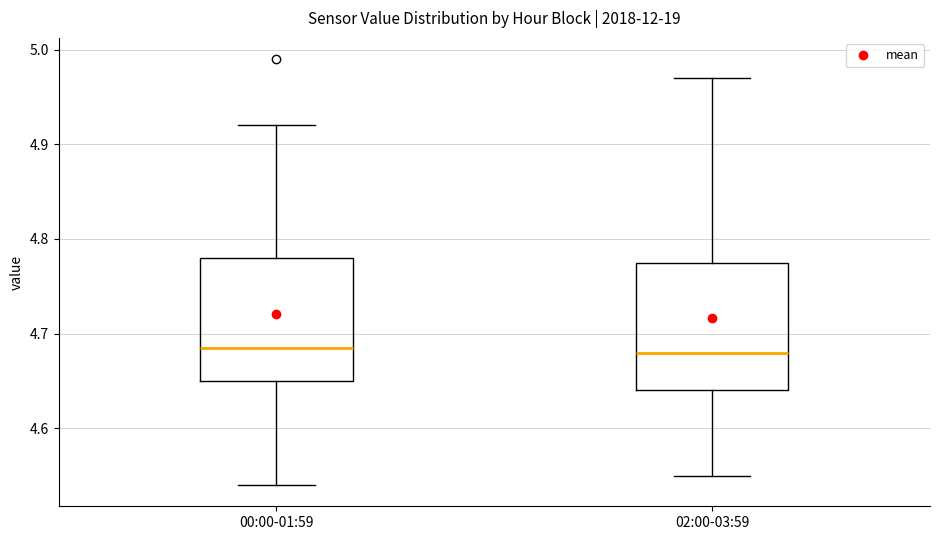

Reading left to right, transcribe this box plot: for each box, give where its median line is, the range the box spans, and where its two whiskers end, as read against the y-axis. The values are not printed on the chart, so give them approximately, as read against the axis.

00:00-01:59: median 4.69, box 4.65 to 4.78, whiskers 4.54 to 4.92
02:00-03:59: median 4.68, box 4.64 to 4.78, whiskers 4.55 to 4.97